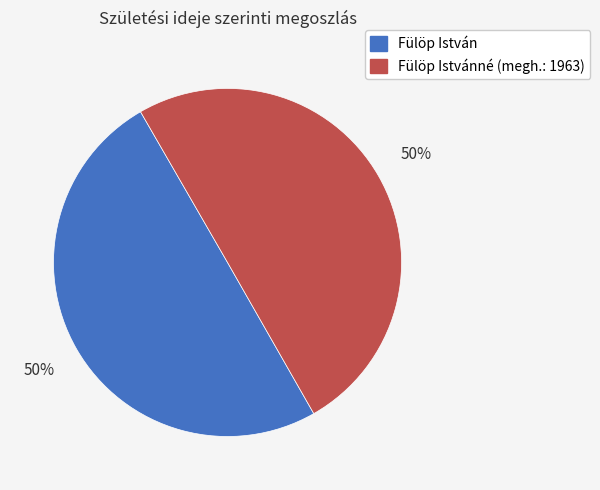

To the nearest percent, what is the average slice percentage?

50%